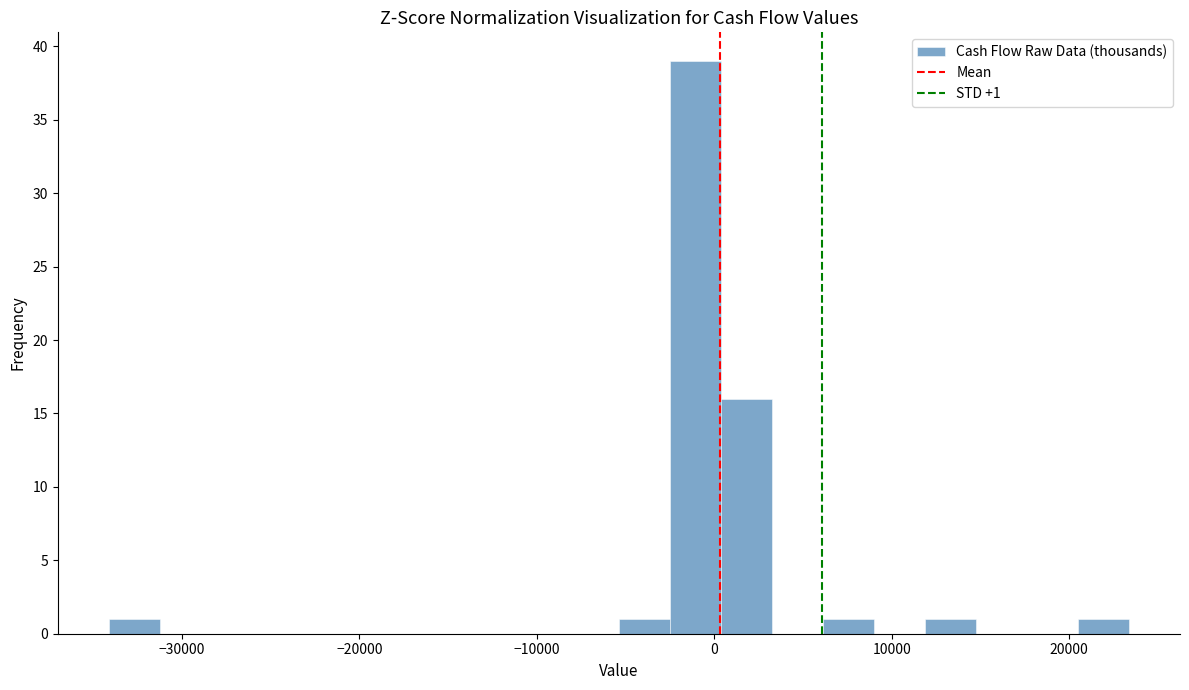

Read against the x-axis, roughly where is the centre of the tallest bar?

-1000